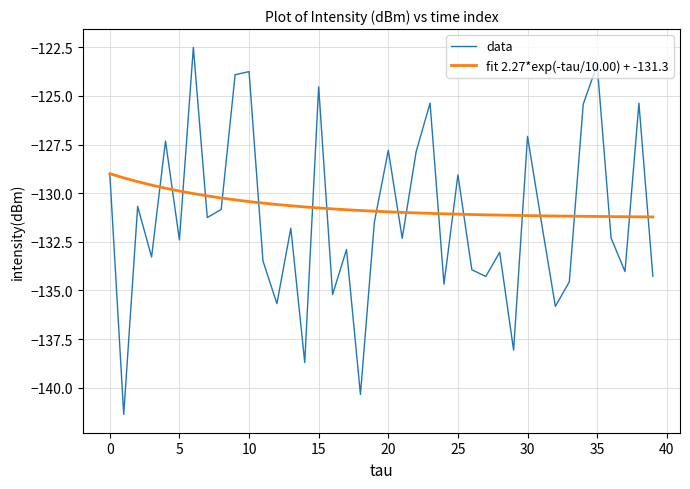

What is the maximum value for fit 2.27*exp(-tau/10.00) + -131.3?

-129.0